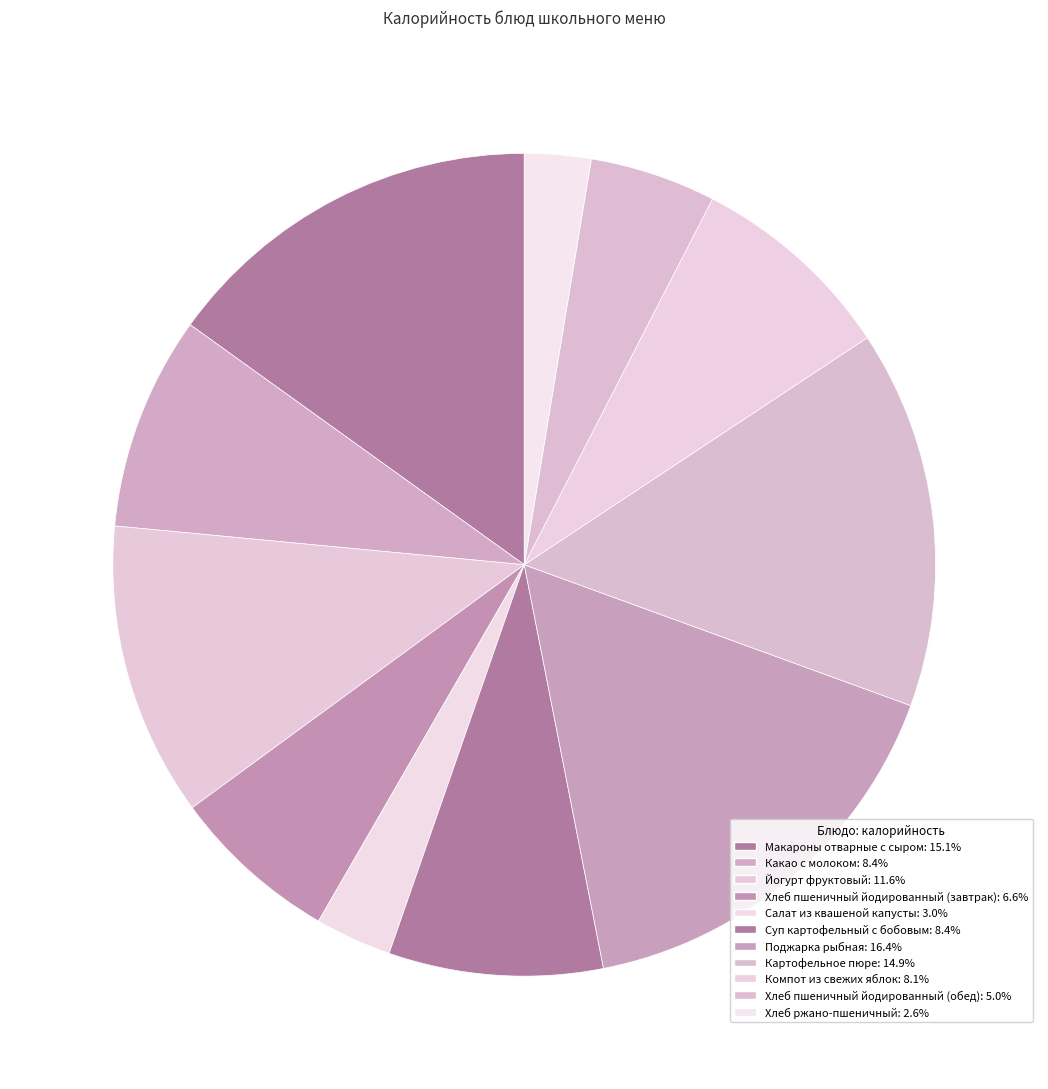

To the nearest percent, what portion does Компот из свежих яблок represent?

8%